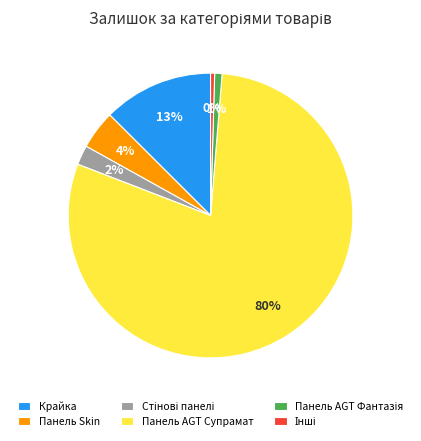

Does any single category account for the majority?

Yes